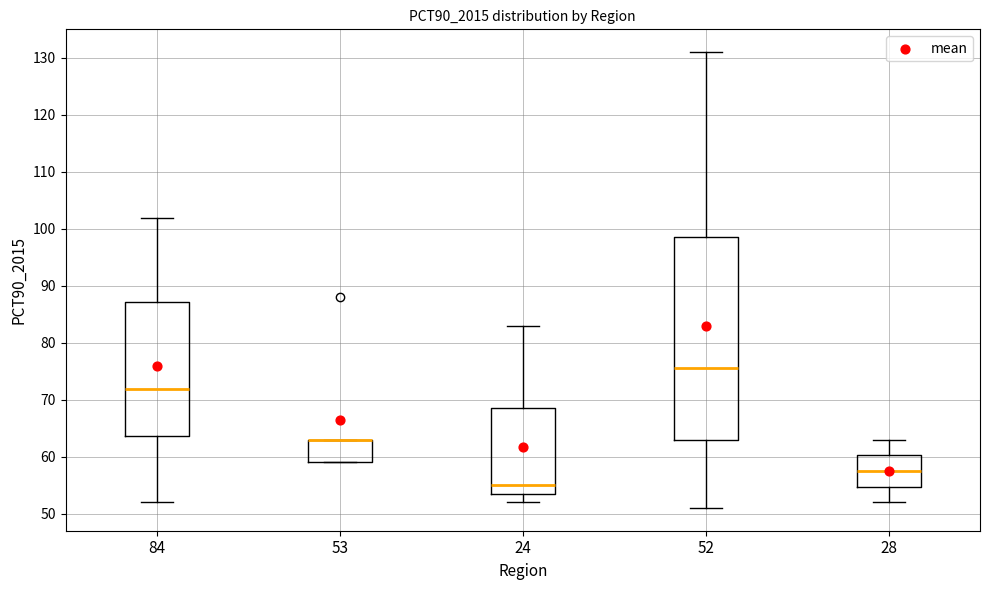

Reading left to right, transcribe this box plot: for each box, give where its median line is, the range the box spans, and where its two whiskers end, as read against the y-axis. The values are not printed on the chart, so give them approximately, as read against the axis.

84: median 72, box 64 to 87, whiskers 52 to 102
53: median 63 (drawn on the box's upper edge), box 59 to 63, whiskers 59 to 63
24: median 55, box 54 to 69, whiskers 52 to 83
52: median 76, box 63 to 99, whiskers 51 to 131
28: median 58, box 55 to 60, whiskers 52 to 63